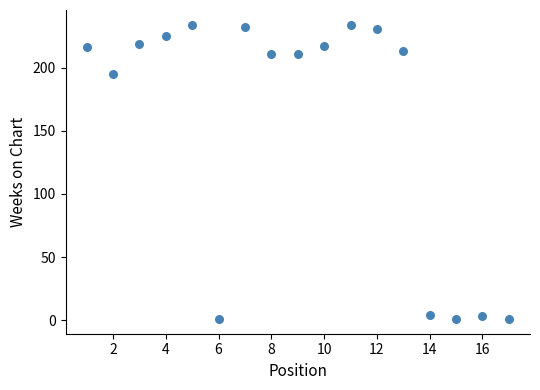

What is the range of X values (max minus min)?

16